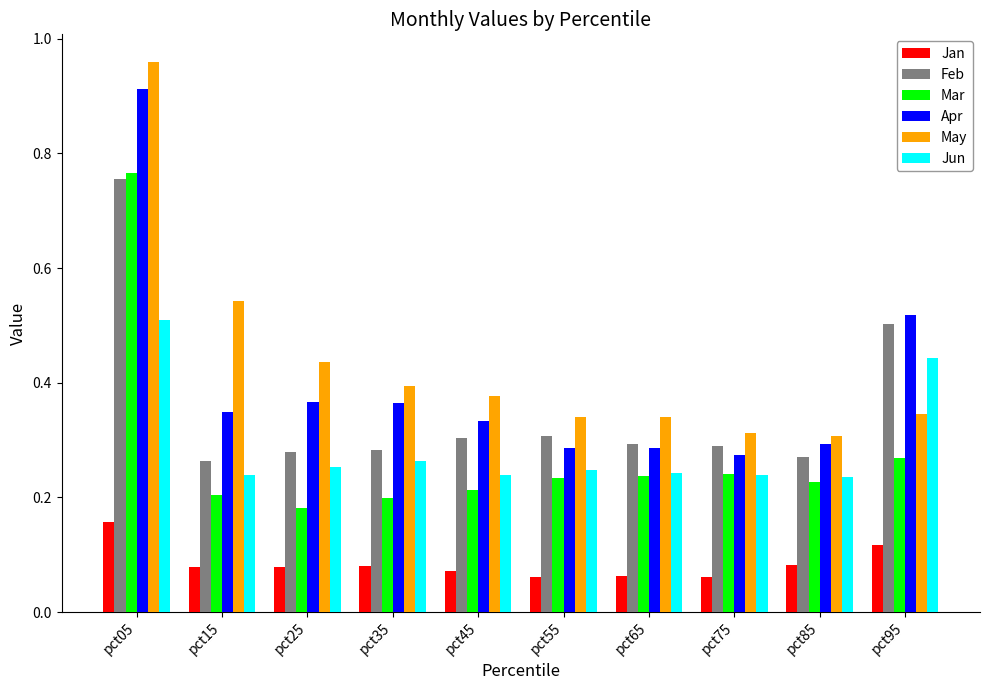

At which category is the sum across all series the highest?

pct05